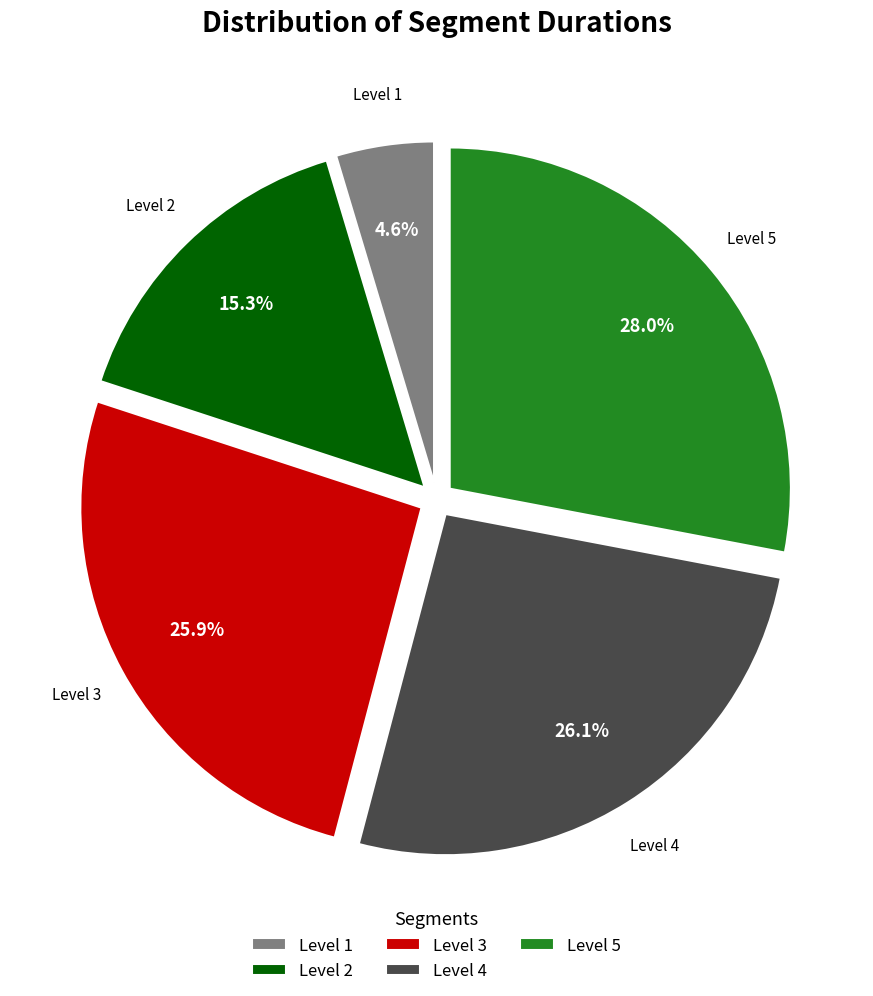

What is the ratio of the value at Level 4 to the value at Level 3?

1.0